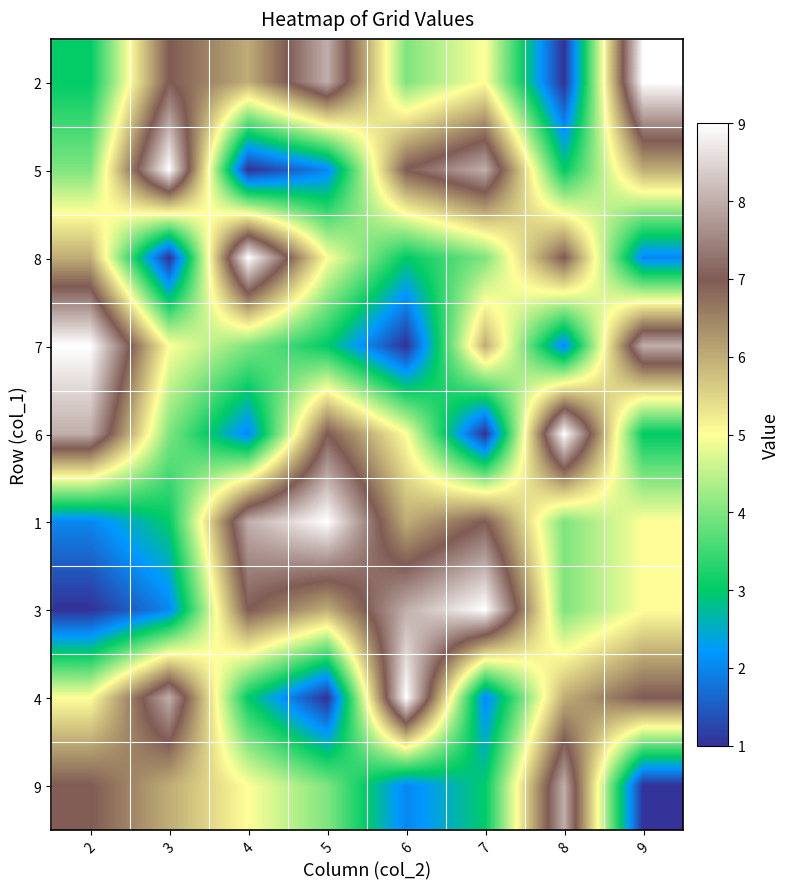

How many categories are shown in the chart?

8